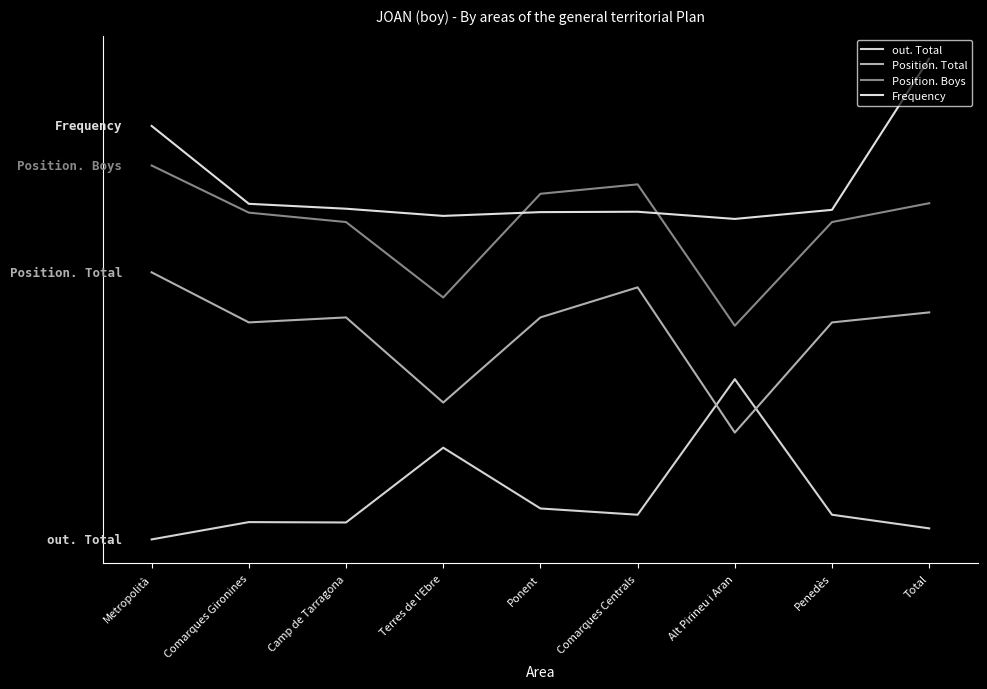

Reading right to left, list all the values displayed in this chart.

out. Total: Total=4.1	Penedès=9.2	Alt Pirineu i Aran=60.0	Comarques Centrals=9.2	Ponent=11.6	Terres de l'Ebre=34.3	Camp de Tarragona=6.3	Comarques Gironines=6.5	Metropolità=0.0
Position. Total: Total=85.0	Penedès=81.2	Alt Pirineu i Aran=40.0	Comarques Centrals=94.4	Ponent=83.1	Terres de l'Ebre=51.2	Camp de Tarragona=83.1	Comarques Gironines=81.2	Metropolità=100.0
Position. Boys: Total=125.9	Penedès=118.8	Alt Pirineu i Aran=80.0	Comarques Centrals=132.9	Ponent=129.4	Terres de l'Ebre=90.6	Camp de Tarragona=118.8	Comarques Gironines=122.4	Metropolità=140.0
Frequency: Total=180.0	Penedès=123.4	Alt Pirineu i Aran=120.0	Comarques Centrals=122.7	Ponent=122.5	Terres de l'Ebre=121.1	Camp de Tarragona=123.8	Comarques Gironines=125.7	Metropolità=154.8